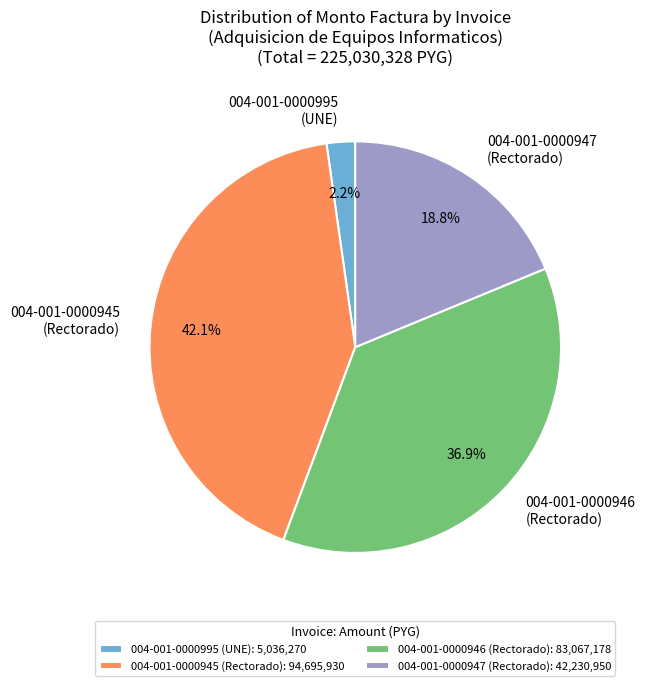

Which has a higher value, 004-001-0000945 (Rectorado): 94,695,930 or 004-001-0000947 (Rectorado): 42,230,950?

004-001-0000945 (Rectorado): 94,695,930